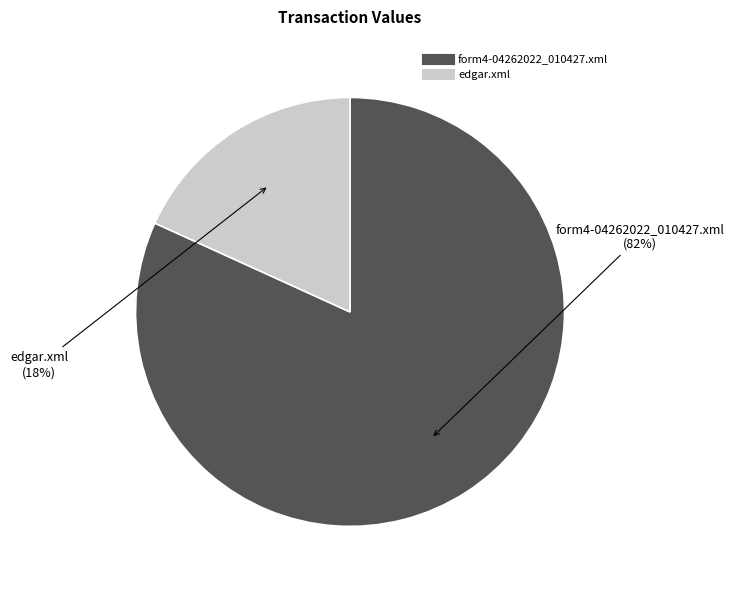

Is the sum of form4-04262022_010427.xml and edgar.xml greater than half?

Yes